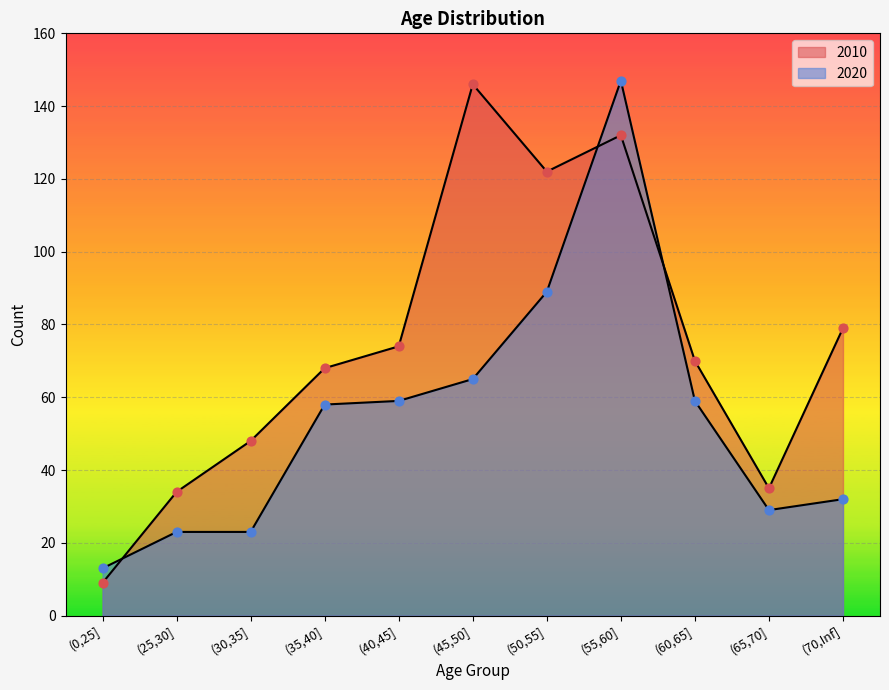

At which category is the sum across all series the highest?

(55,60]